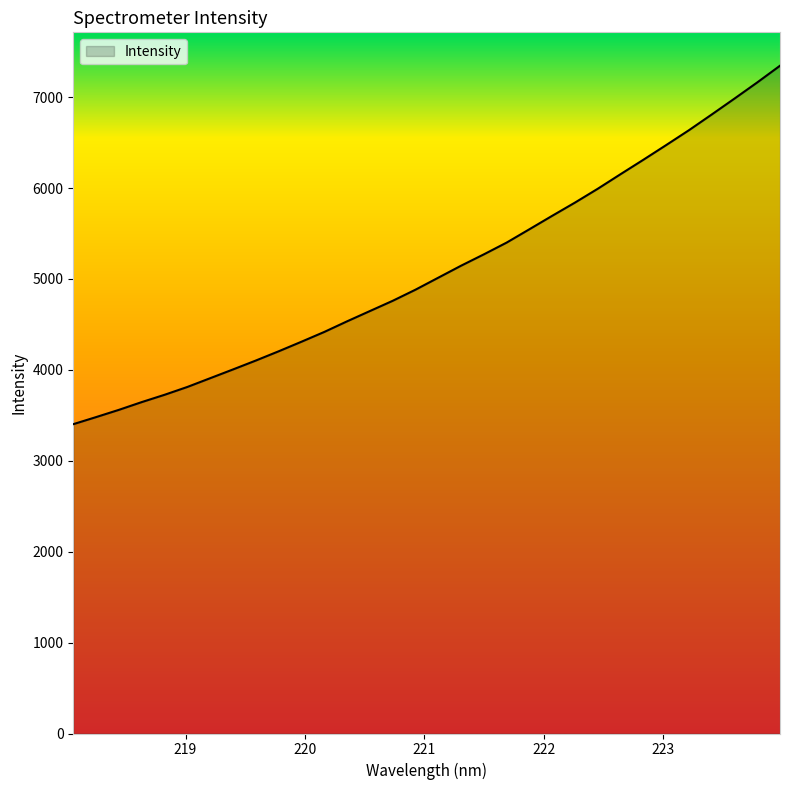

What is the smallest value displayed?

3402.9